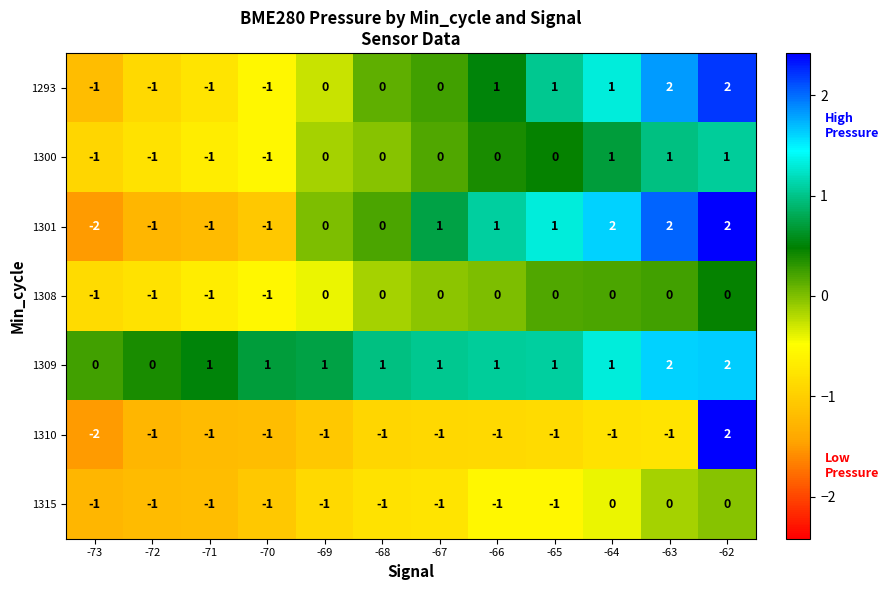

True or false: 1309 has a value of 3 at -62.

False